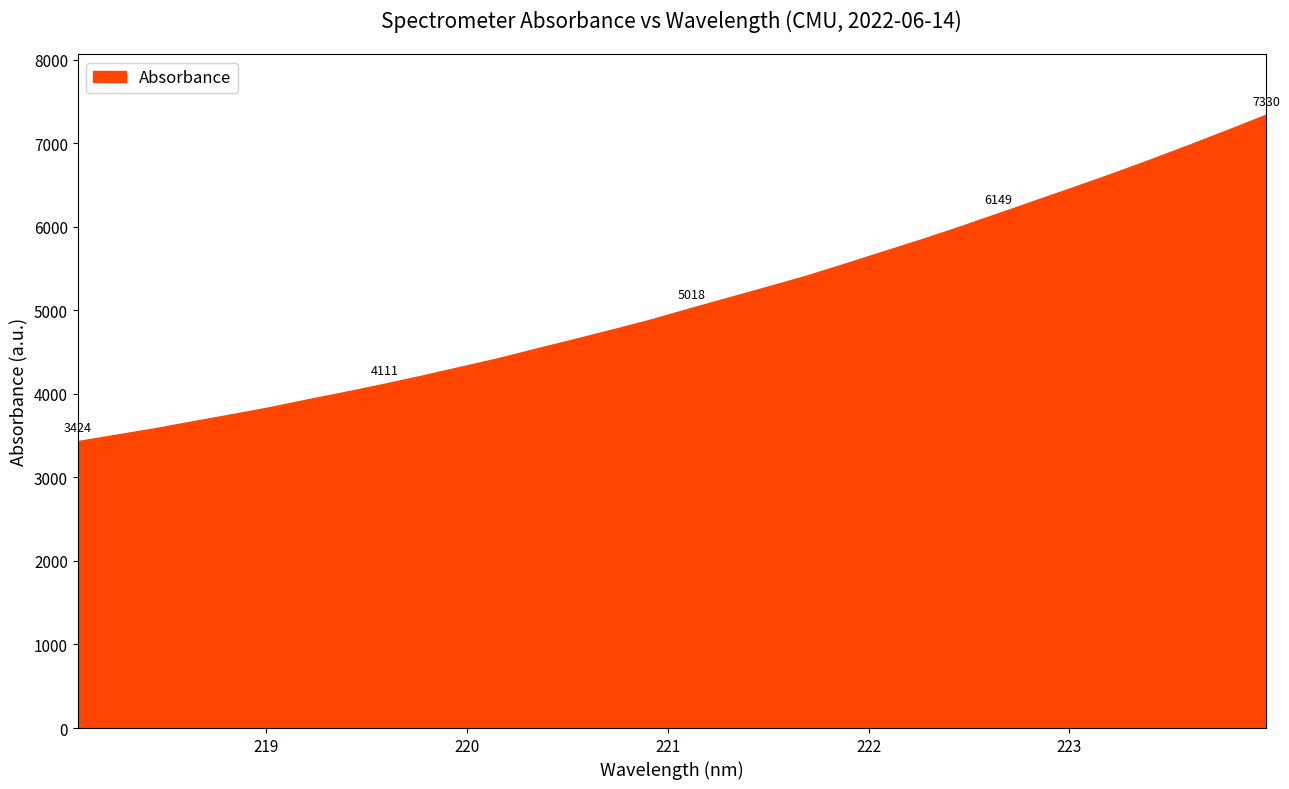

What is the minimum value shown in the chart?

3423.6